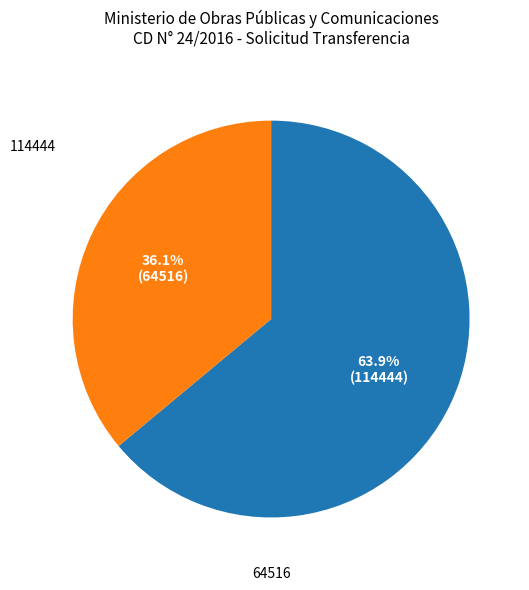

Count the number of slices in the pie.

2